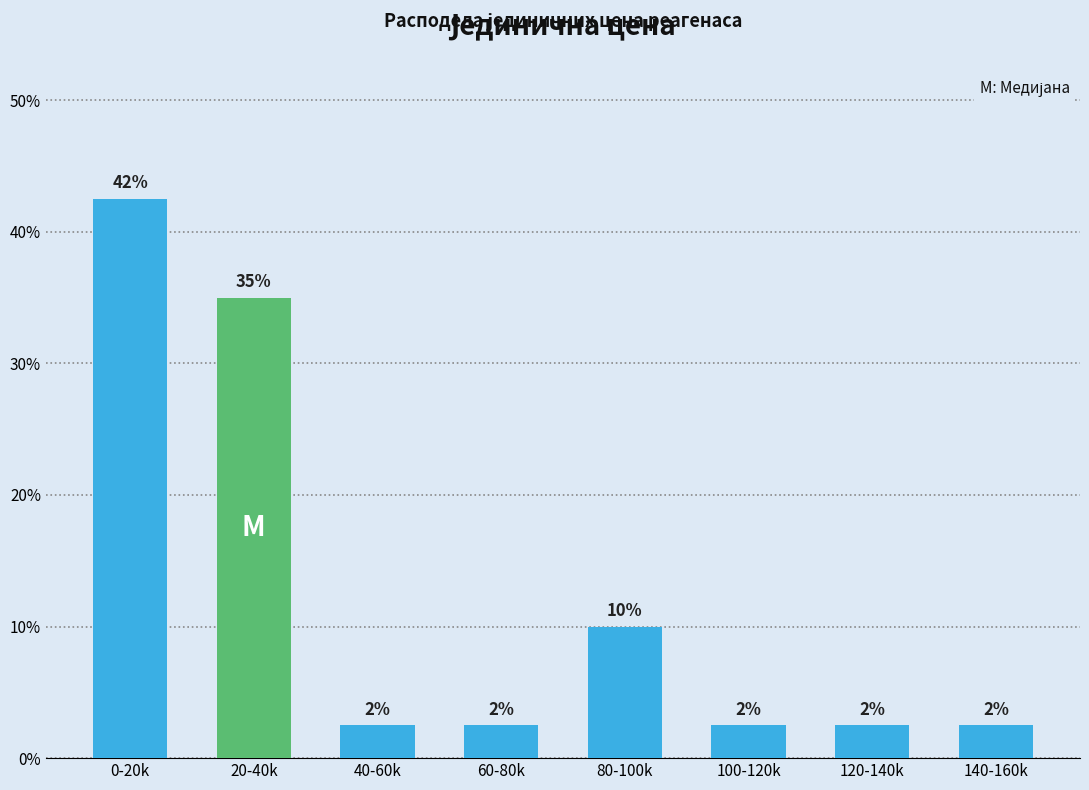

Does the chart contain any negative values?

No